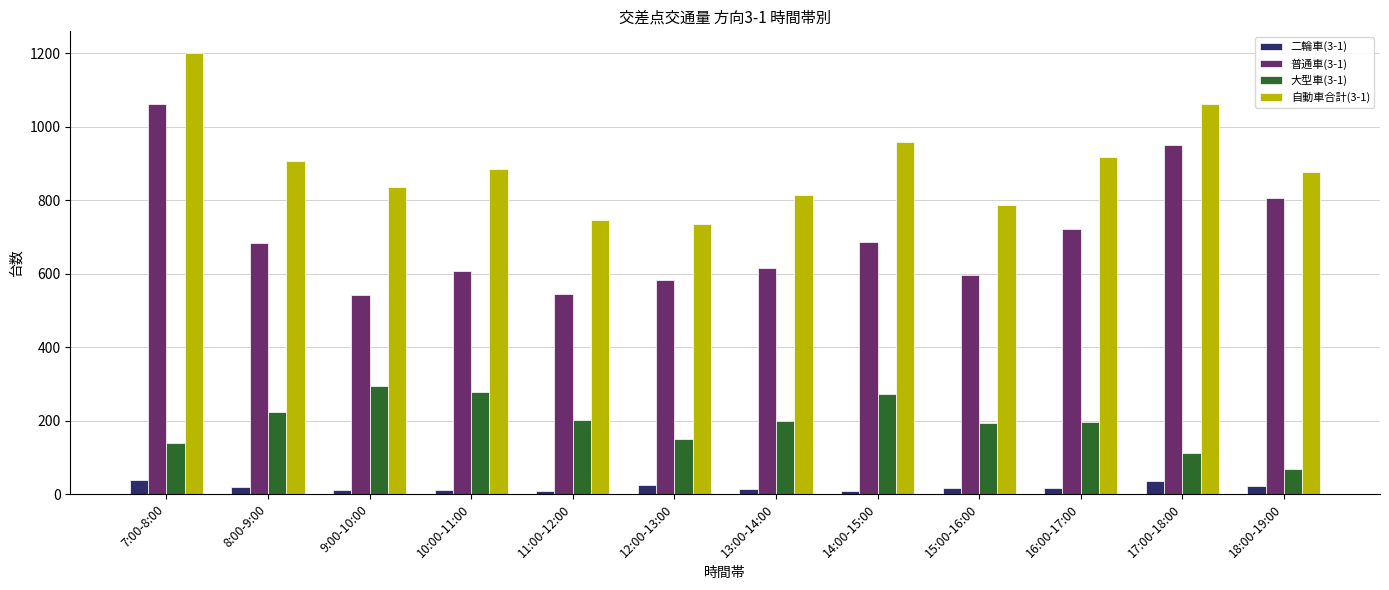

At how many categories does at least one series exceed 609?

12